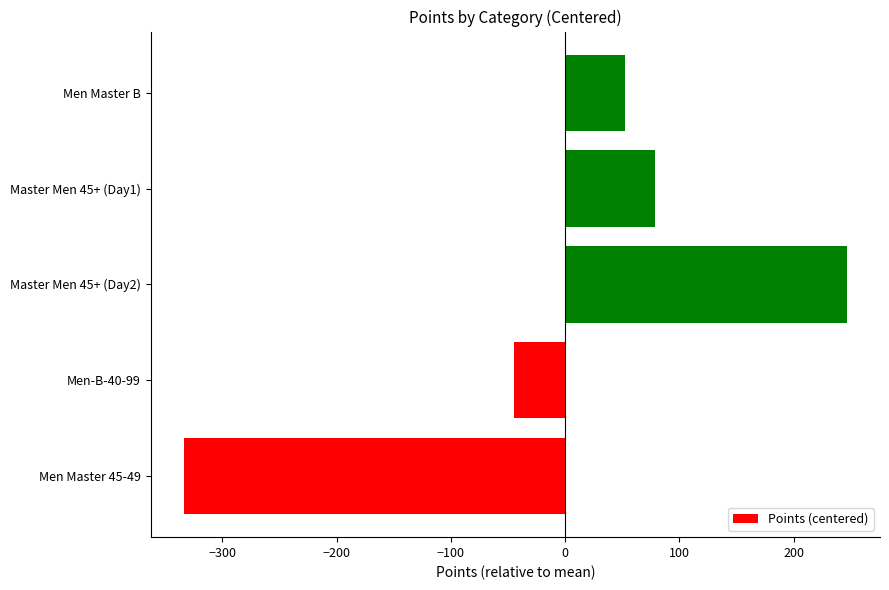

What is the difference between the maximum and minimum values?

580.3